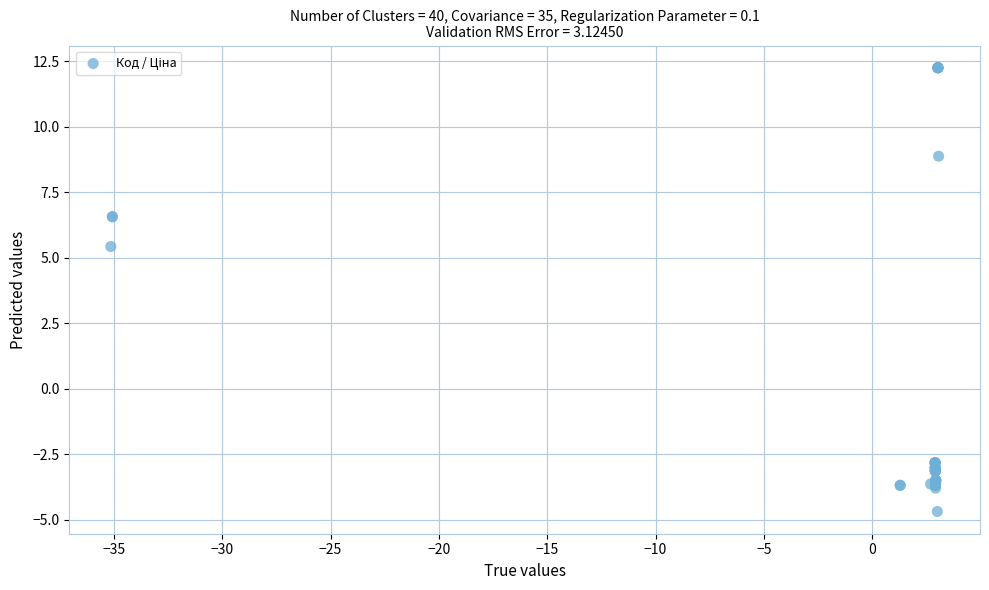

What Y value in the scatter plot is closest to 3?

5.4